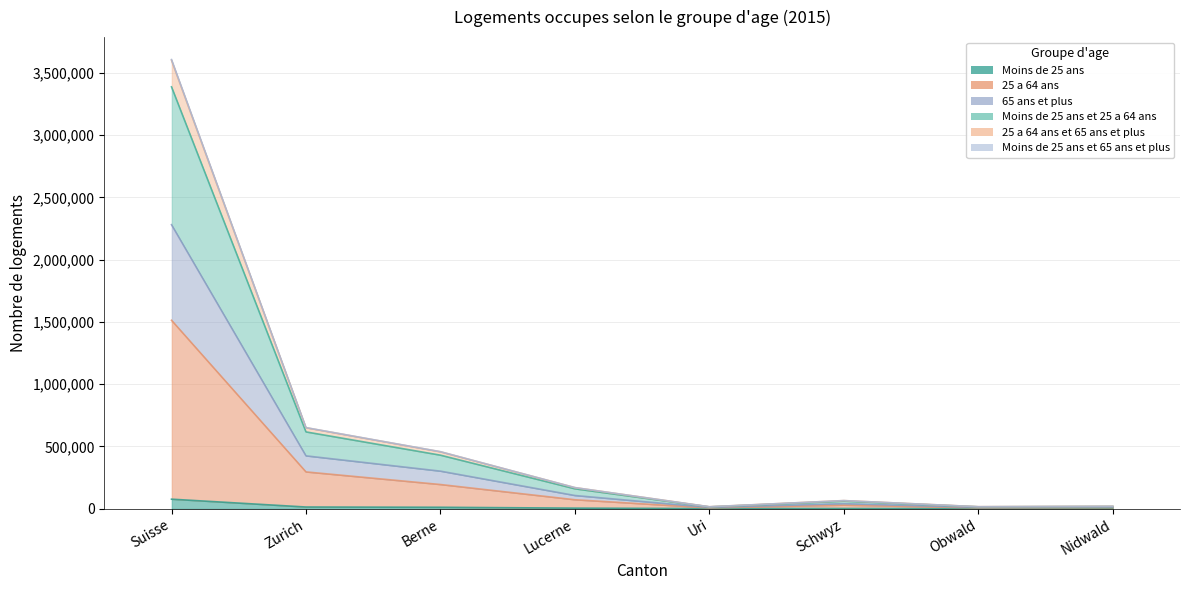

How many categories are shown in the chart?

8